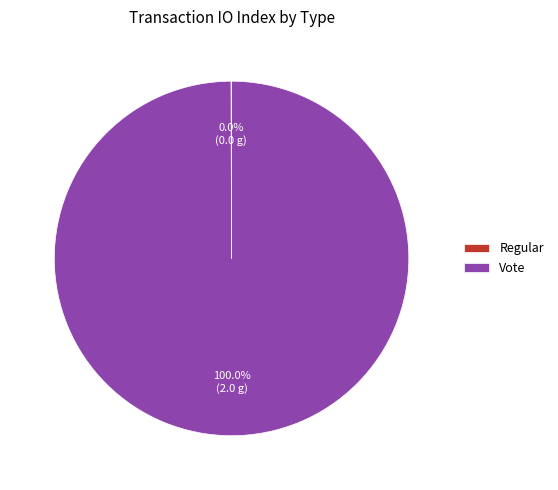

Which slice is the largest?

Vote